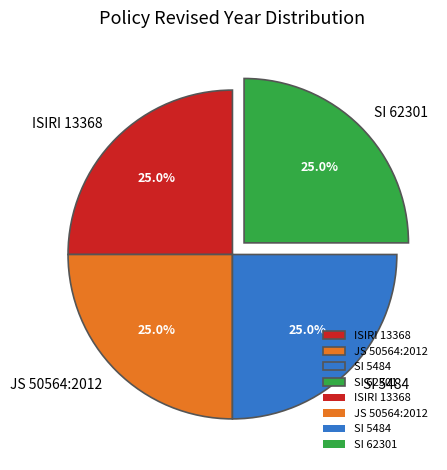

Does JS 50564:2012 represent more than half of the total?

No